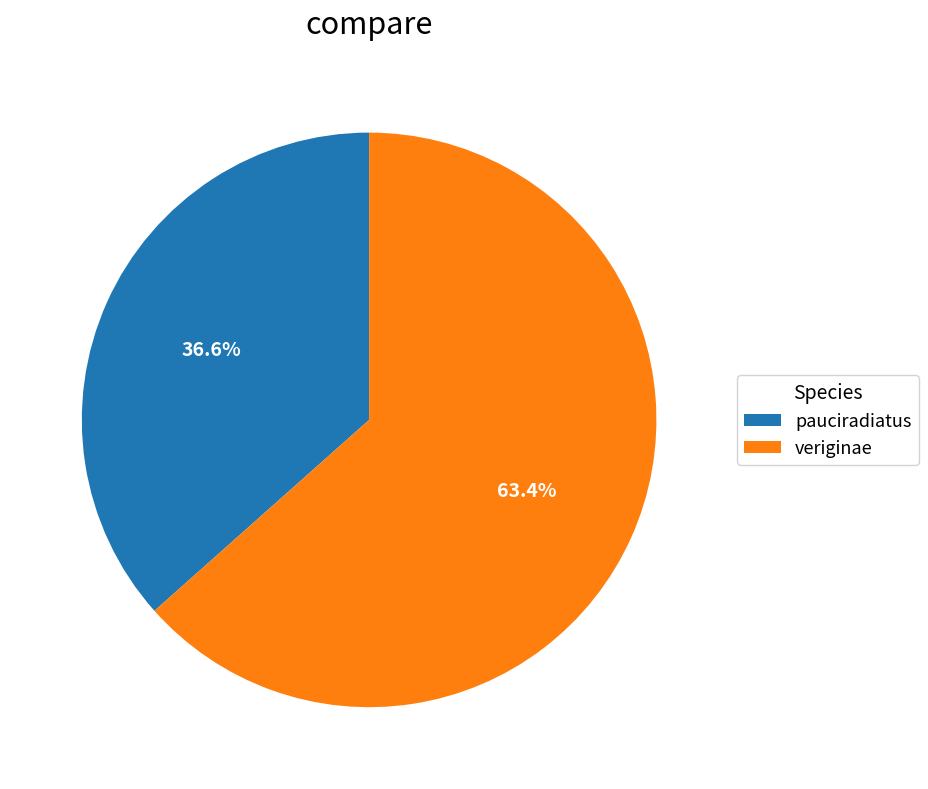

Combined, what portion of the pie is veriginae and pauciradiatus?

100.0%